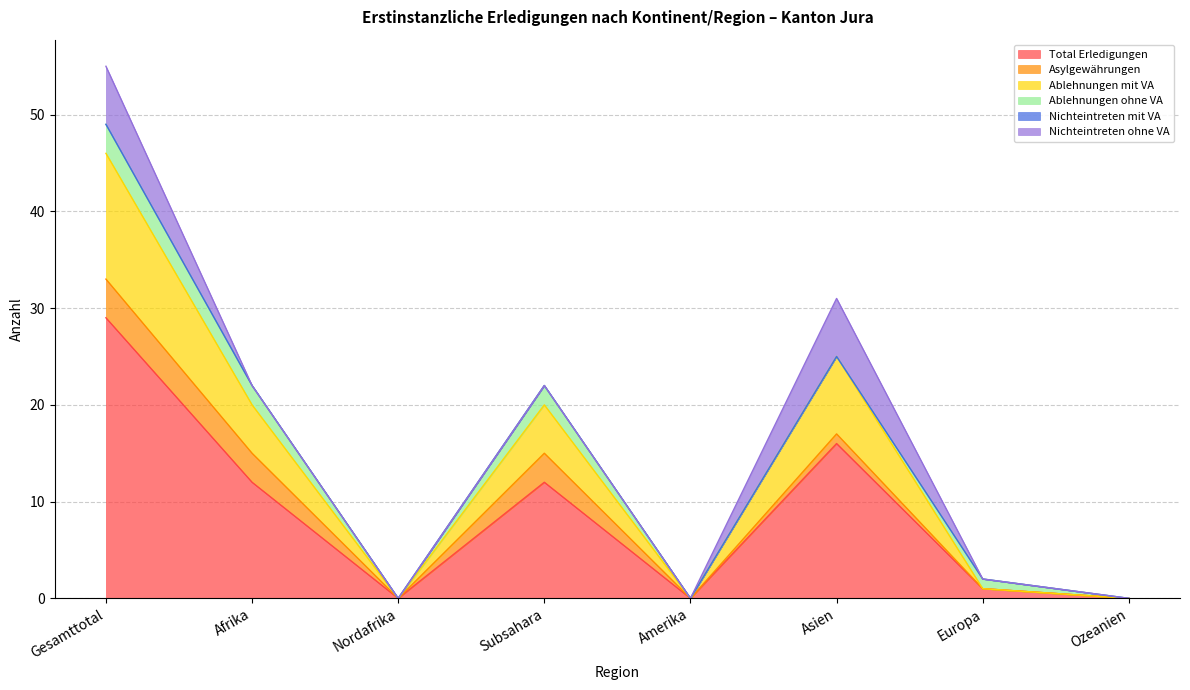

What is the total value across all series at Gesamttotal?

55